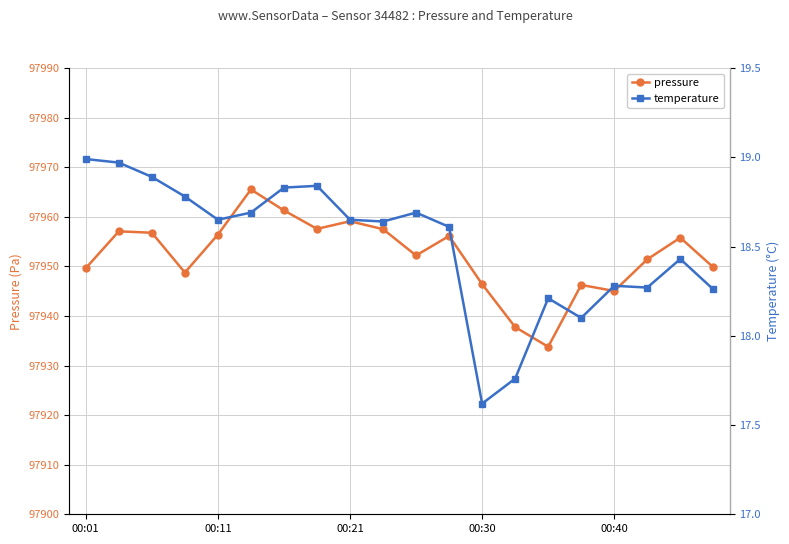

List the series in order of their peak value, lowest first.

temperature, pressure